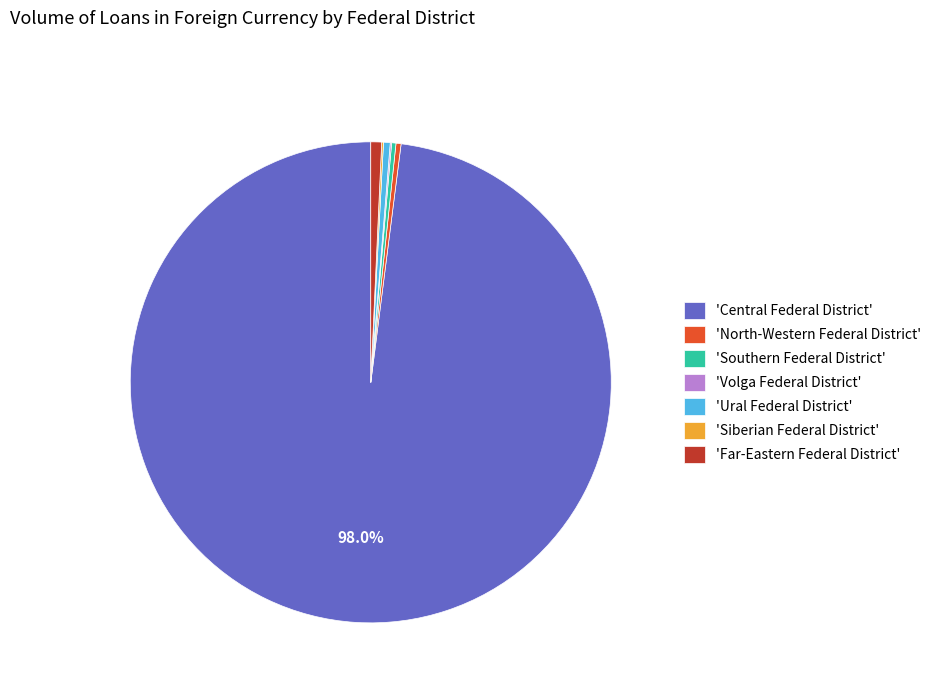

Which slice is the largest?

'Central Federal District'